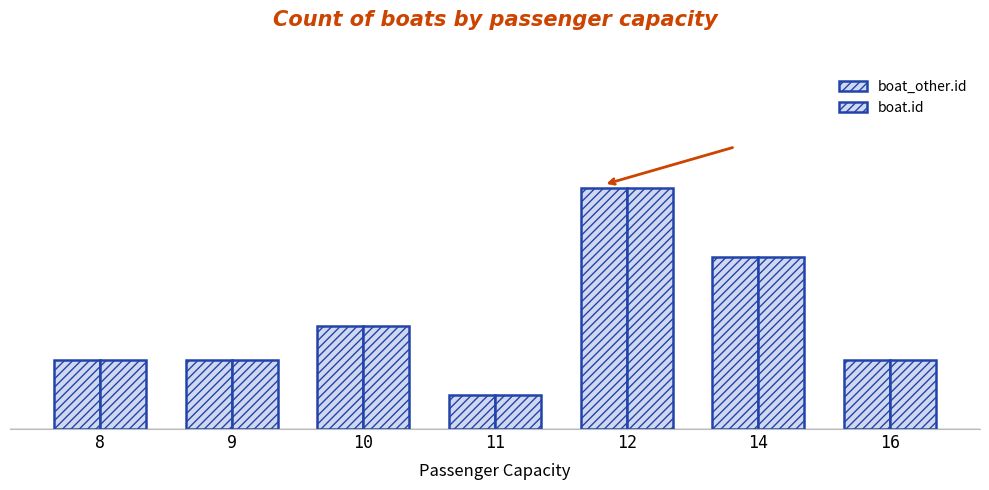

What is the value of the boat.id bar at the 5th from the left?

7